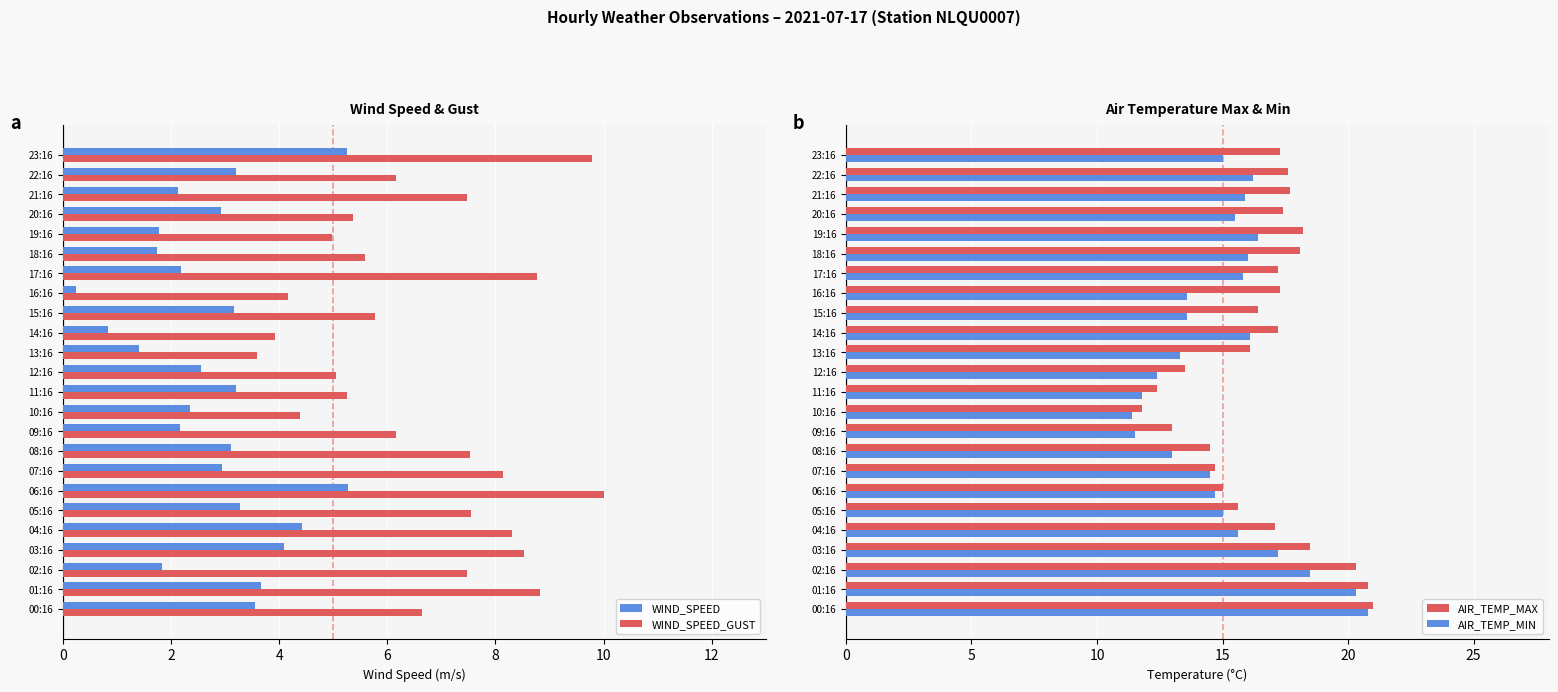

True or false: WIND_SPEED_GUST has a value of 4.0 at 02:16.

False